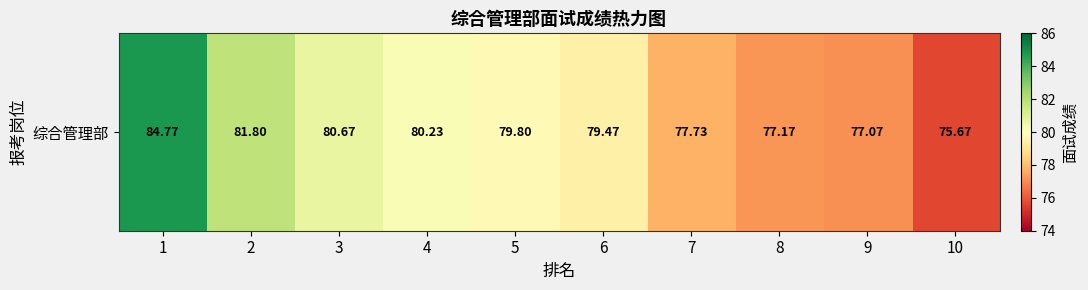

How many values exceed 79?

6